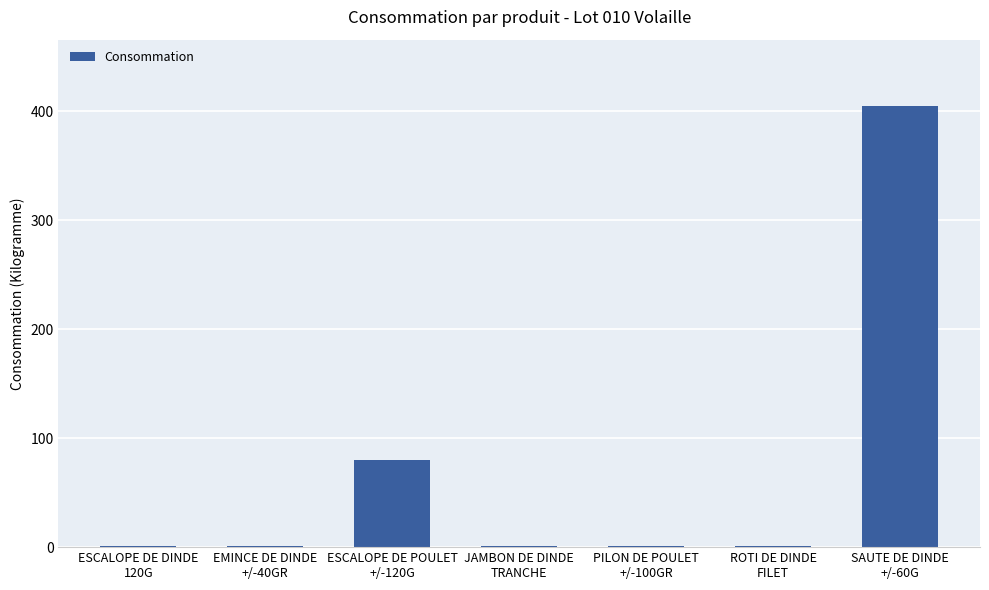

What is the maximum value shown in the chart?

405